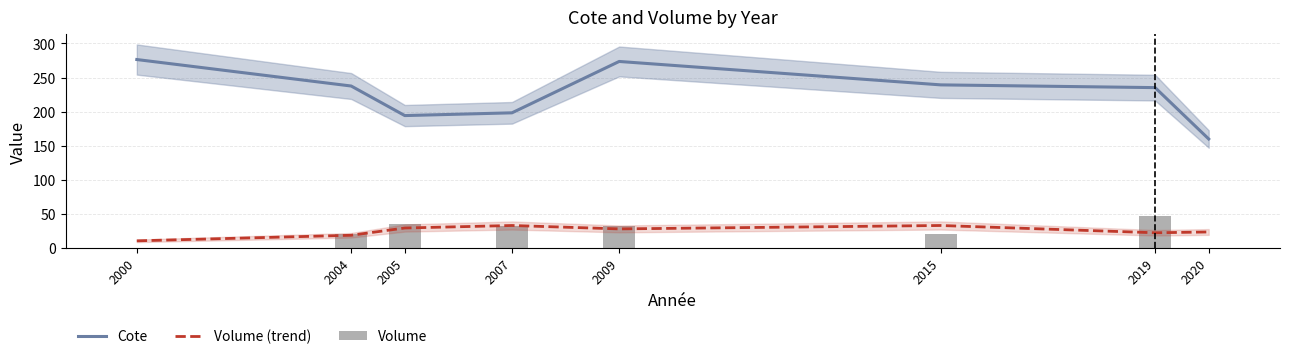

What is the sum of all Volume (trend) values?

198.3